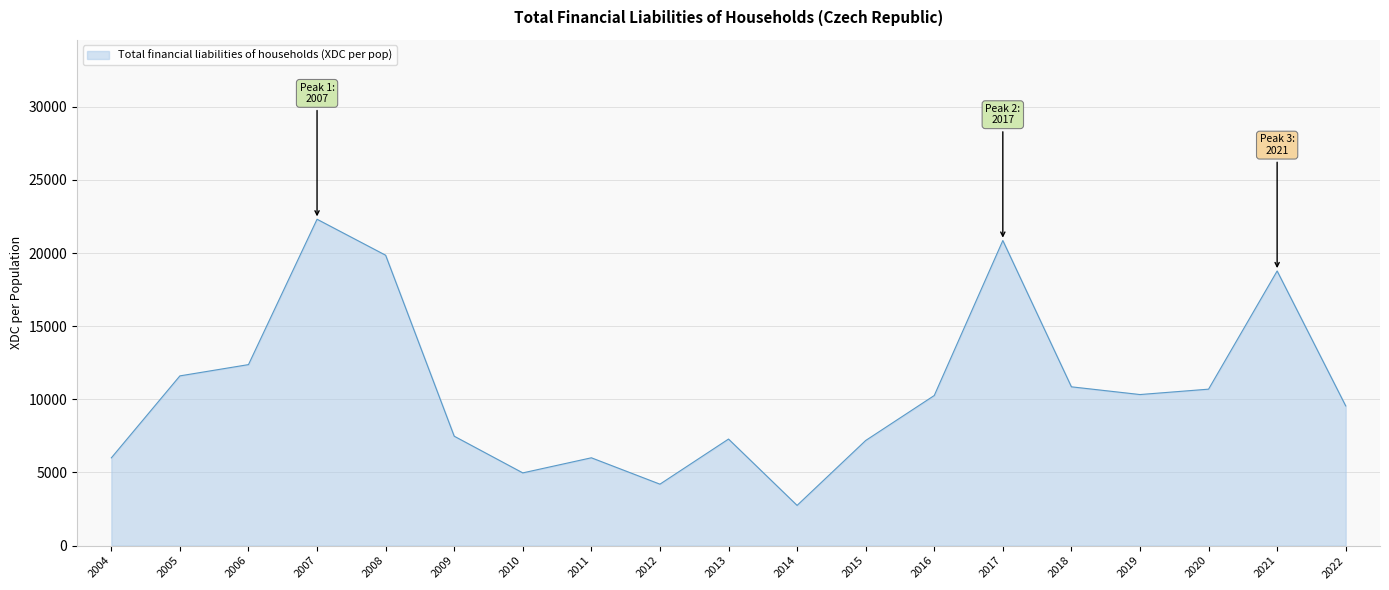

Read the value at 2017.

20853.8